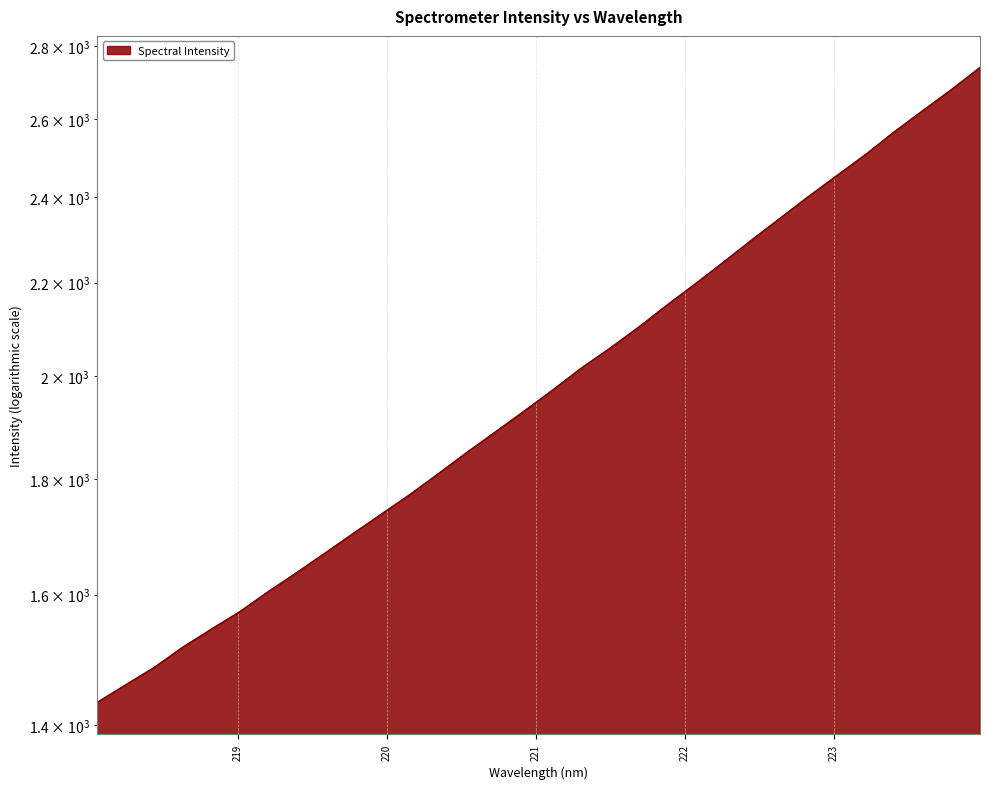

How many categories are shown in the chart?

32